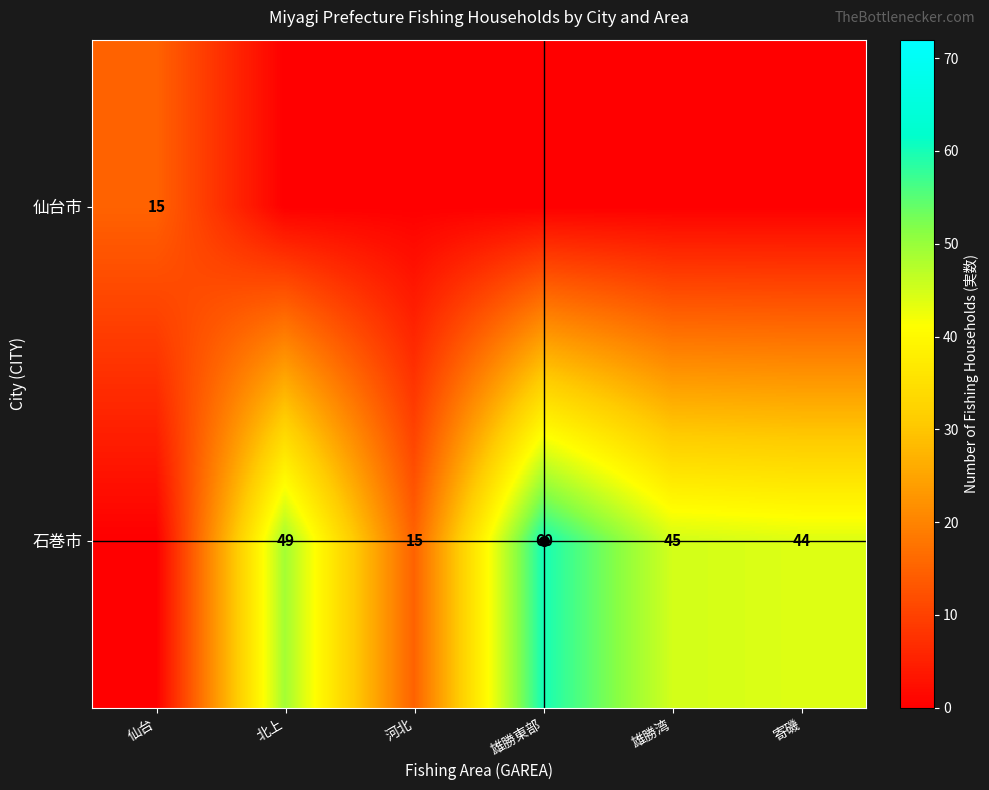

Is it true that 石巻市 equals 60 at 雄勝東部?

True